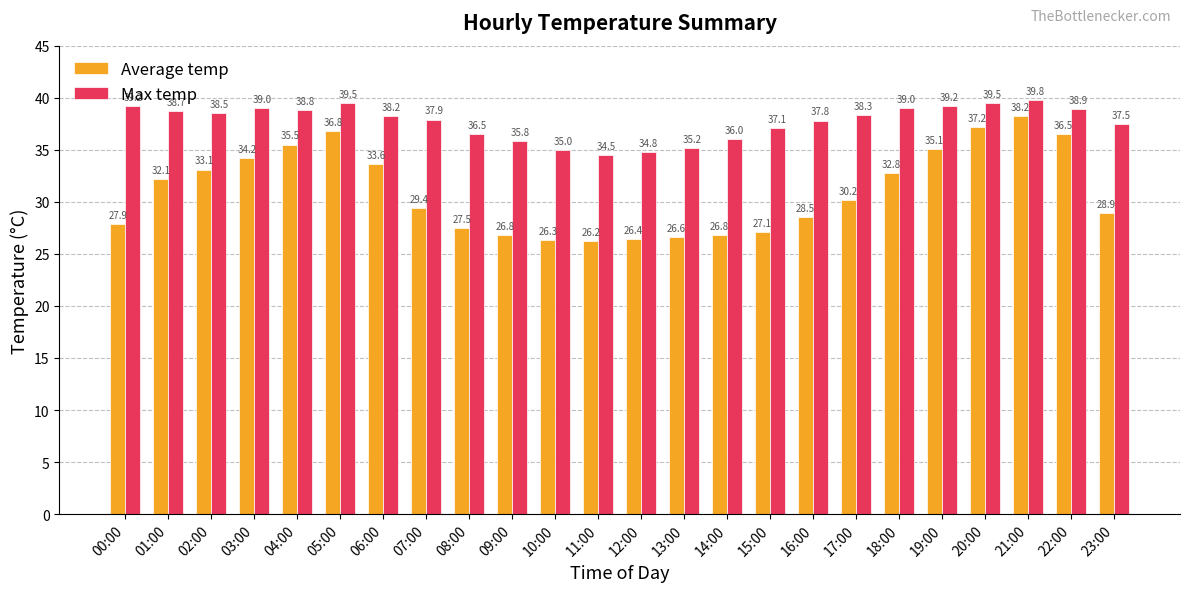

What is the label of the 13th bar from the left?

12:00